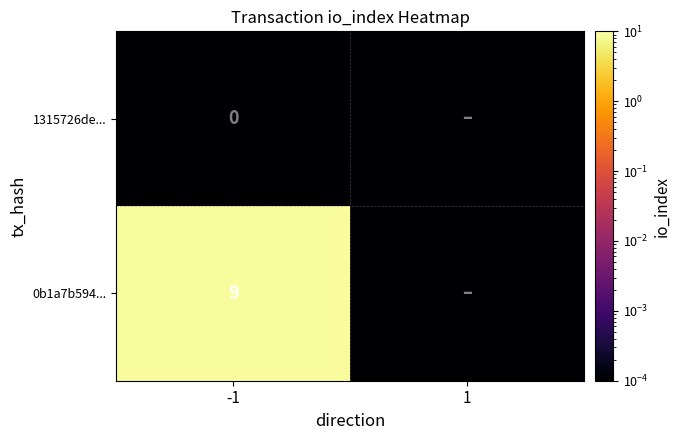

Is it true that 0b1a7b594... equals 3.6 at -1?

False